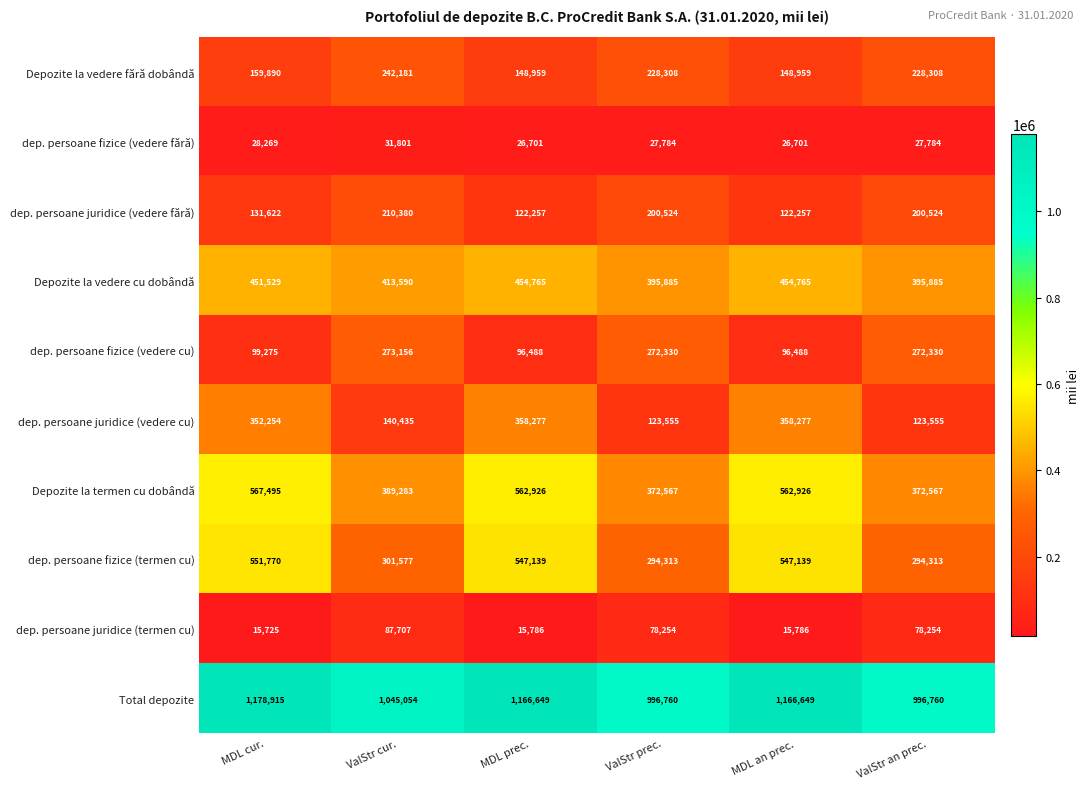

What value does the dep. persoane fizice (vedere cu) series have at ValStr an prec., to the nearest 50?

272350